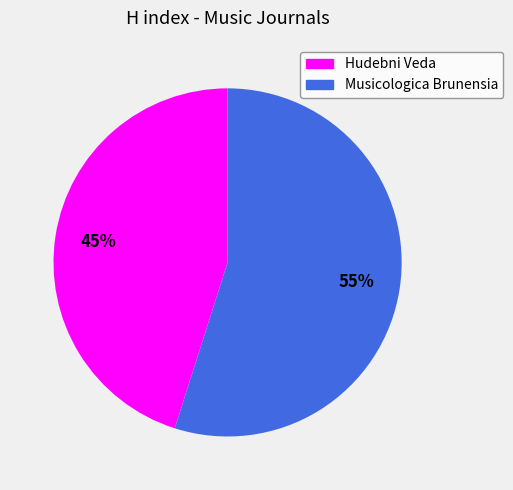

Do Musicologica Brunensia and Hudebni Veda together represent more than half of the pie?

Yes